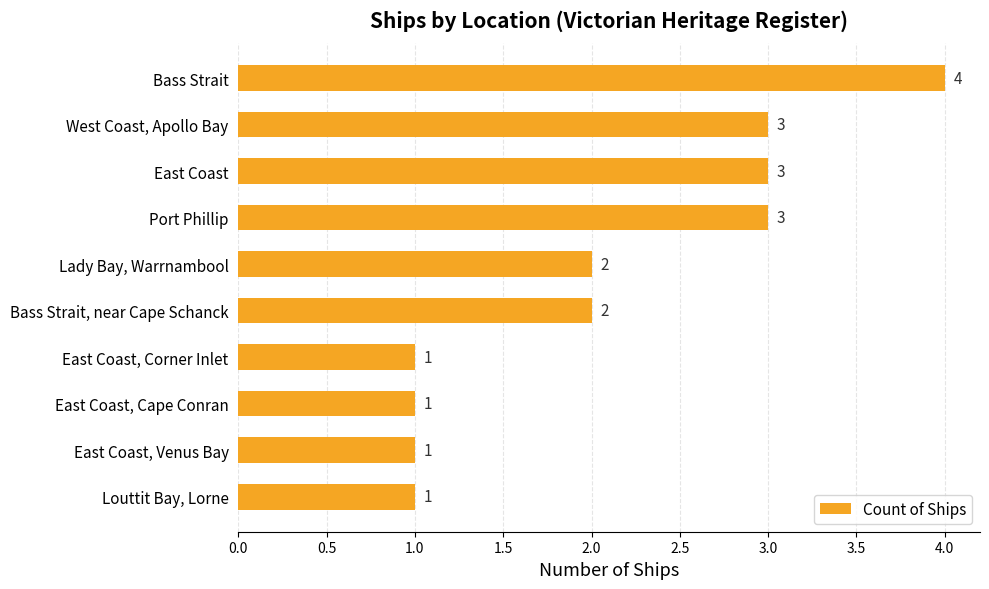

What position from the top is West Coast, Apollo Bay?

2